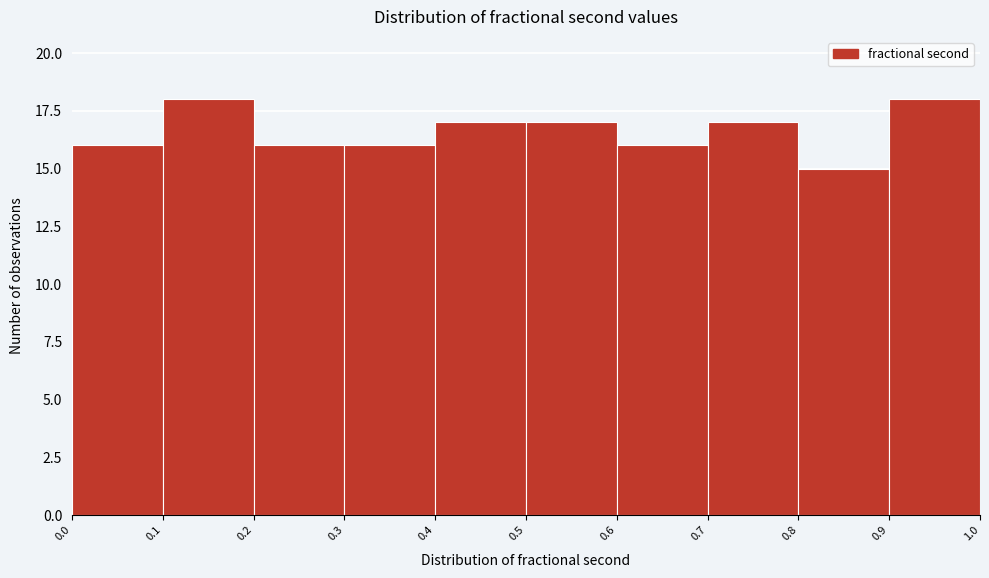

Reading left to right, transcribe this chart: for each bar, give the range it covers on the x-axis and its height. The values are not printed on the chart, so give them approximately, as read against the axis.

0.0 to 0.1: 16
0.1 to 0.2: 18
0.2 to 0.3: 16
0.3 to 0.4: 16
0.4 to 0.5: 17
0.5 to 0.6: 17
0.6 to 0.7: 16
0.7 to 0.8: 17
0.8 to 0.9: 15
0.9 to 1.0: 18